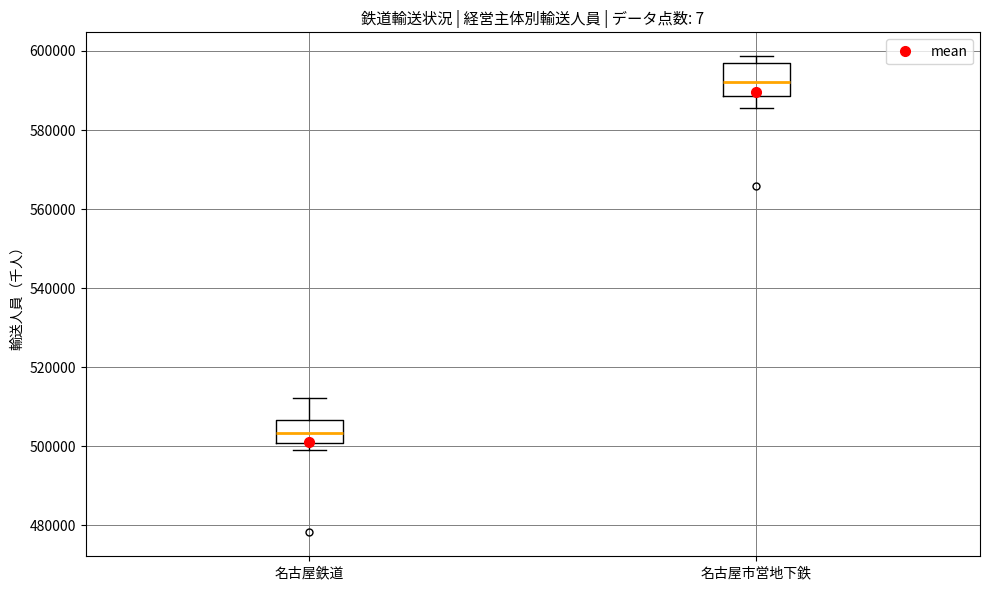

Which box's median line is the lowest?

名古屋鉄道